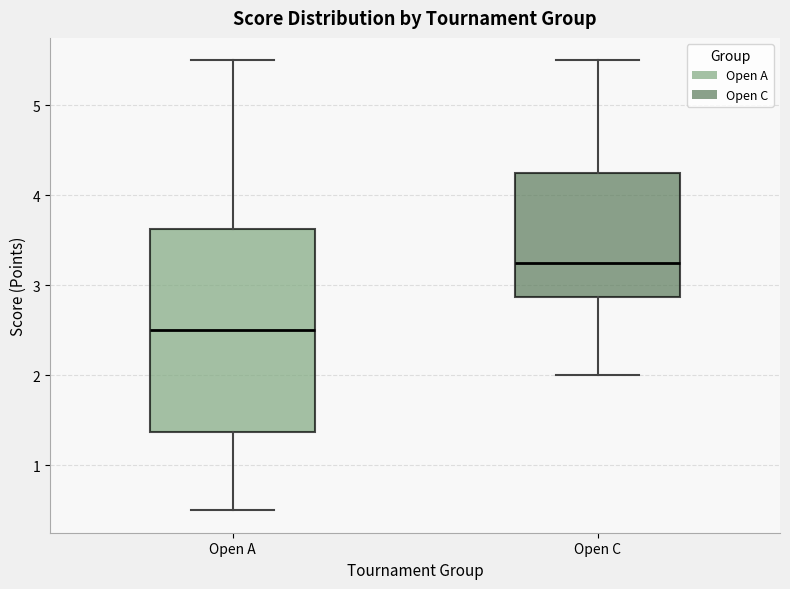

Where does the lower whisker of the box for Open A end on the y-axis? The values are not printed on the chart, so give them approximately, as read against the axis.

0.5